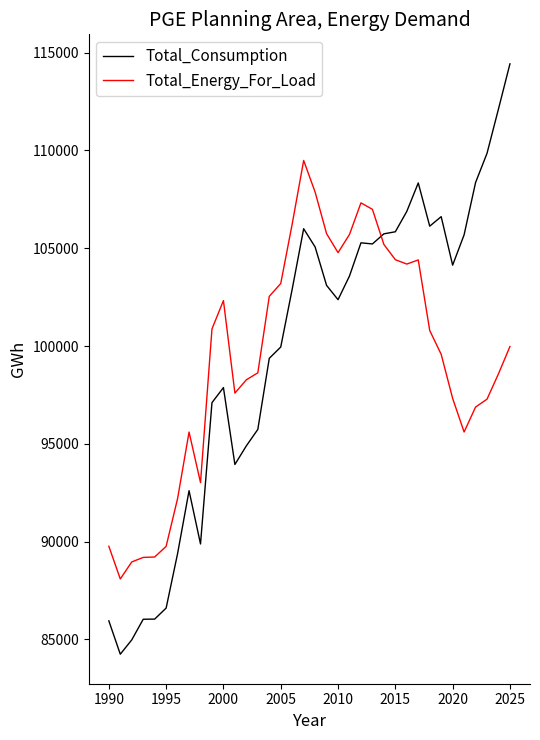

Which series has the largest range (max minus min)?

Total_Consumption